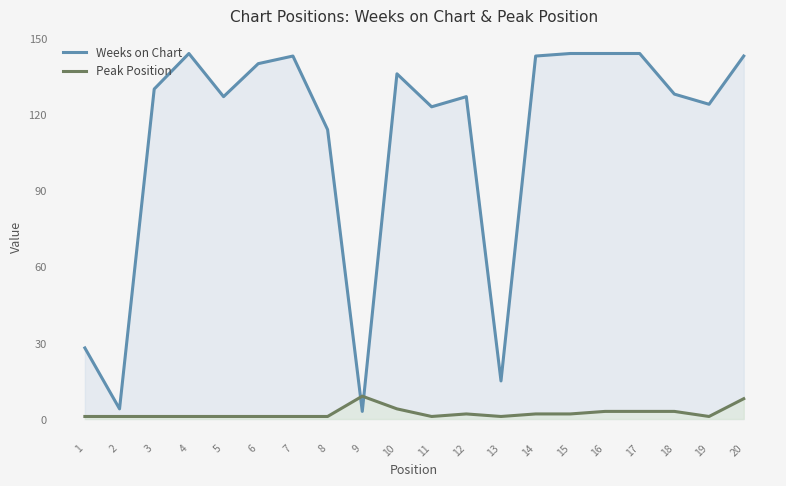

What is the spread (max minus min) of values at 17?

141